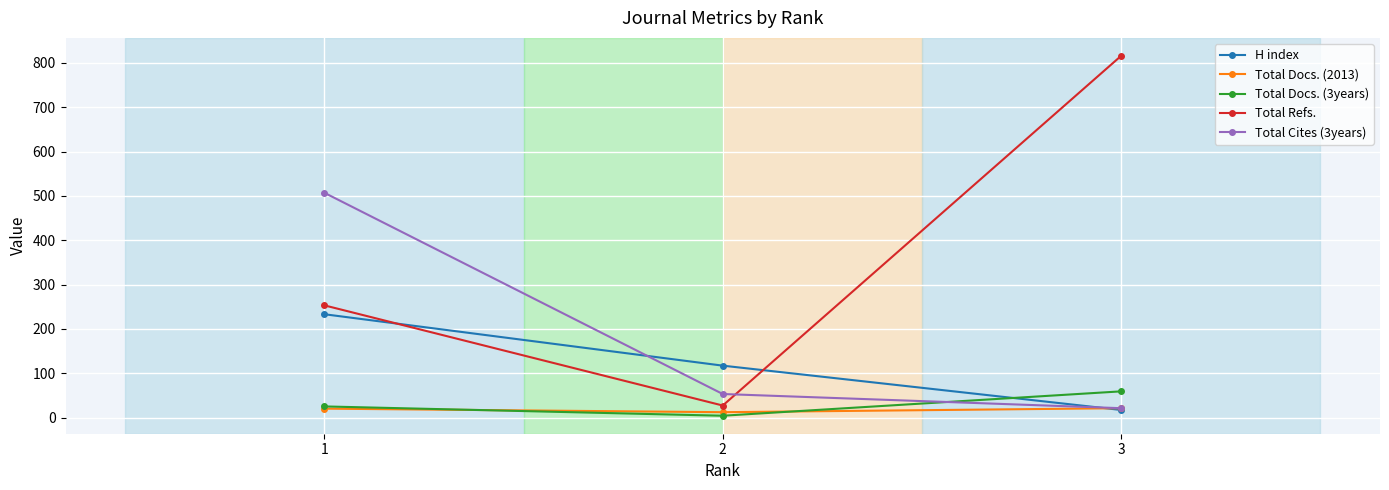

Count the number of data series in this chart.

5